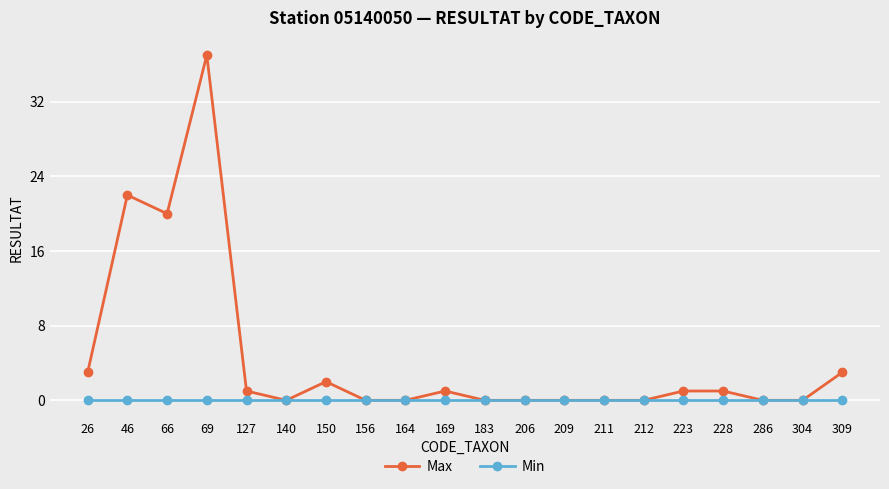

True or false: Min has a value of 0 at 26.

True